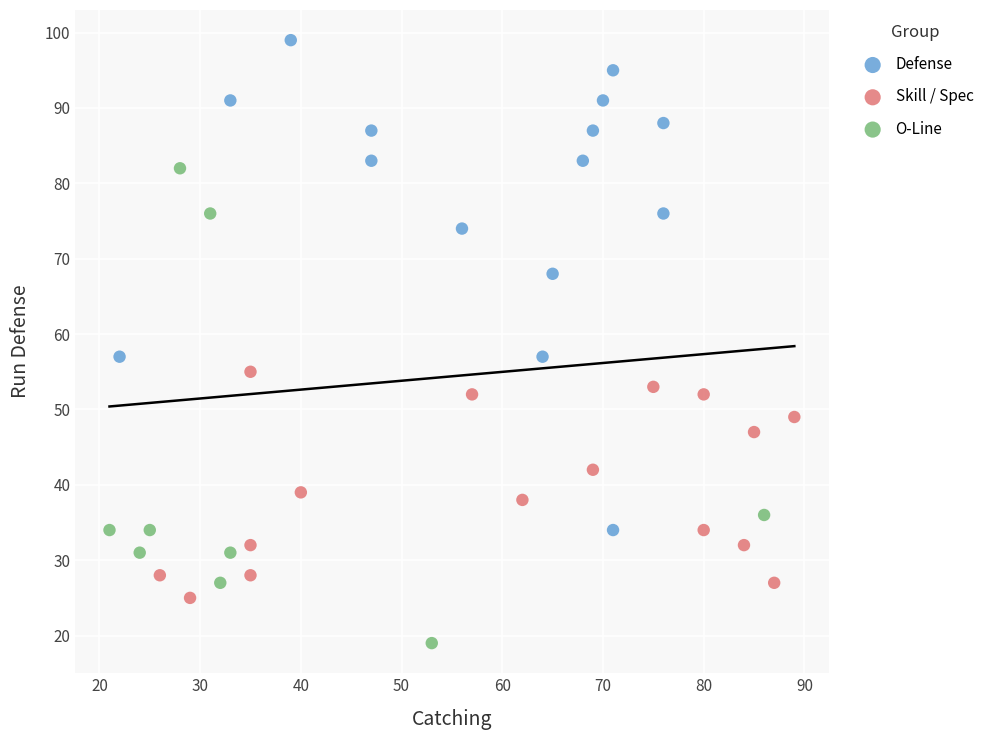

Which series contains the lowest Y value?

O-Line